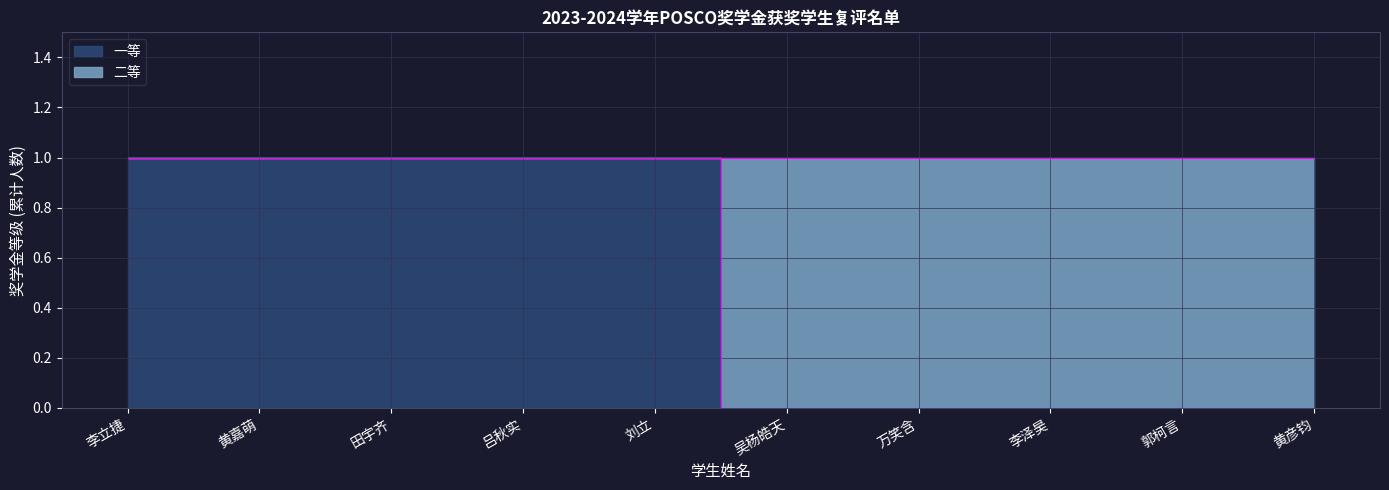

How many lines are shown in the chart?

1